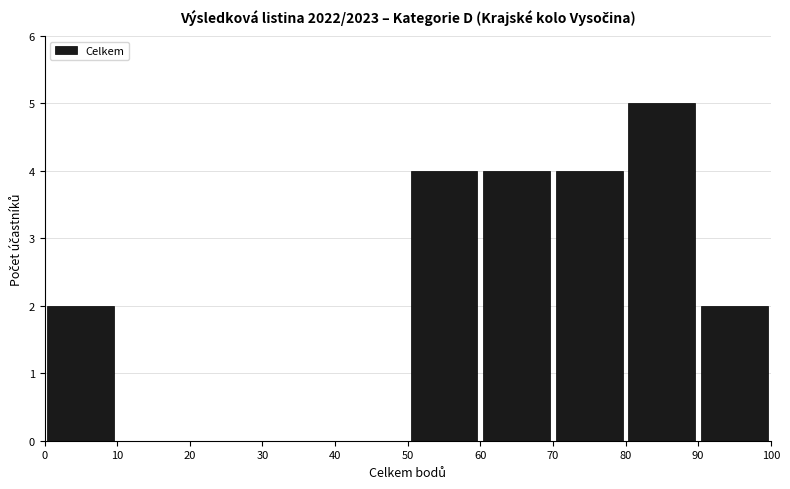

Reading left to right, list every bar in this chart as the range it spans on the x-axis followed by its height. The values are not printed on the chart, so give them approximately, as read against the axis.

0 to 10: 2
10 to 20: 0
20 to 30: 0
30 to 40: 0
40 to 50: 0
50 to 60: 4
60 to 70: 4
70 to 80: 4
80 to 90: 5
90 to 100: 2